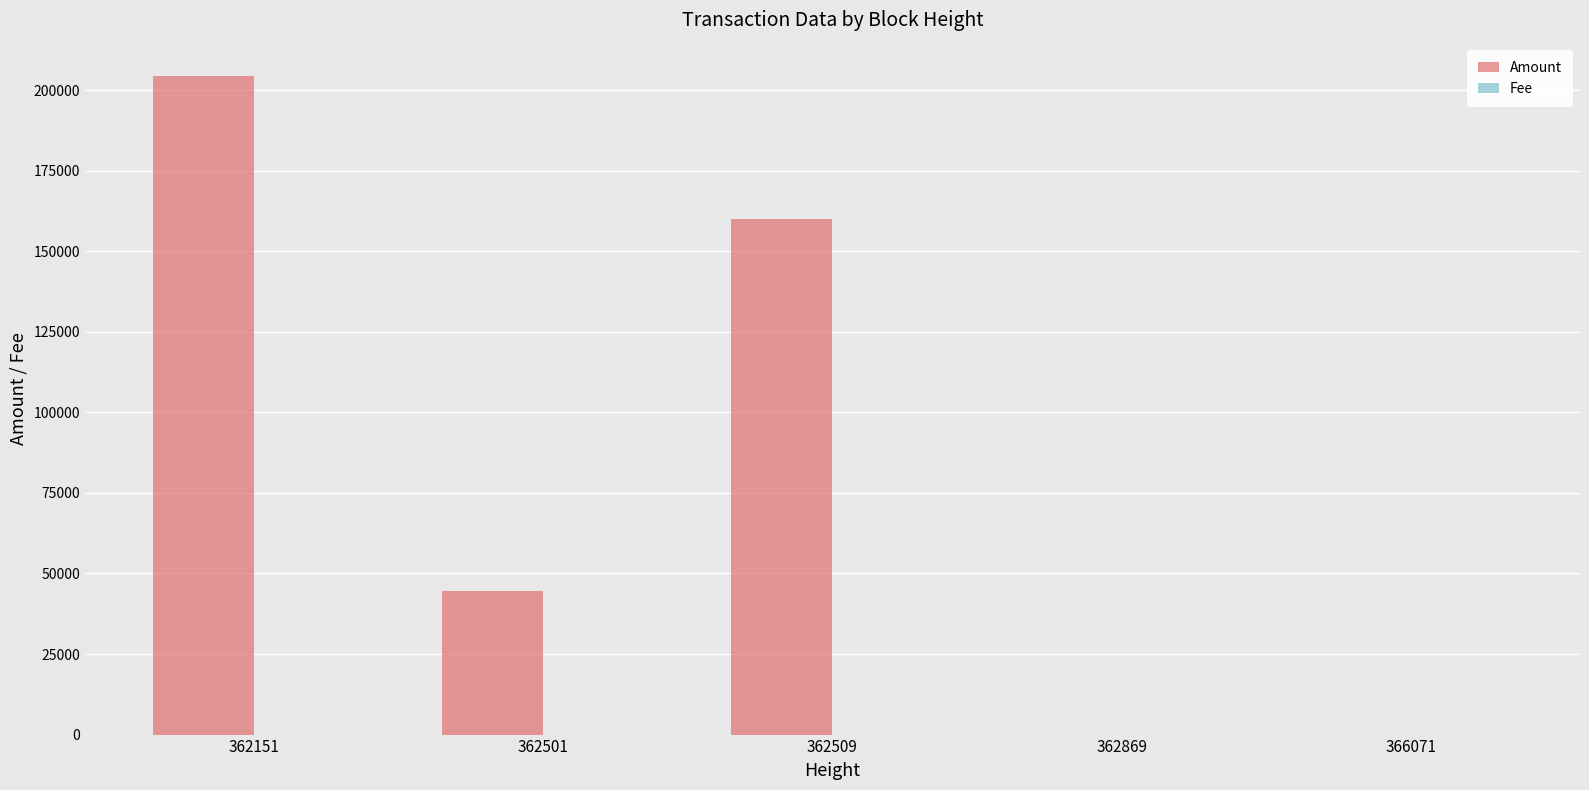

What is the sum of all Amount values?

408959.2